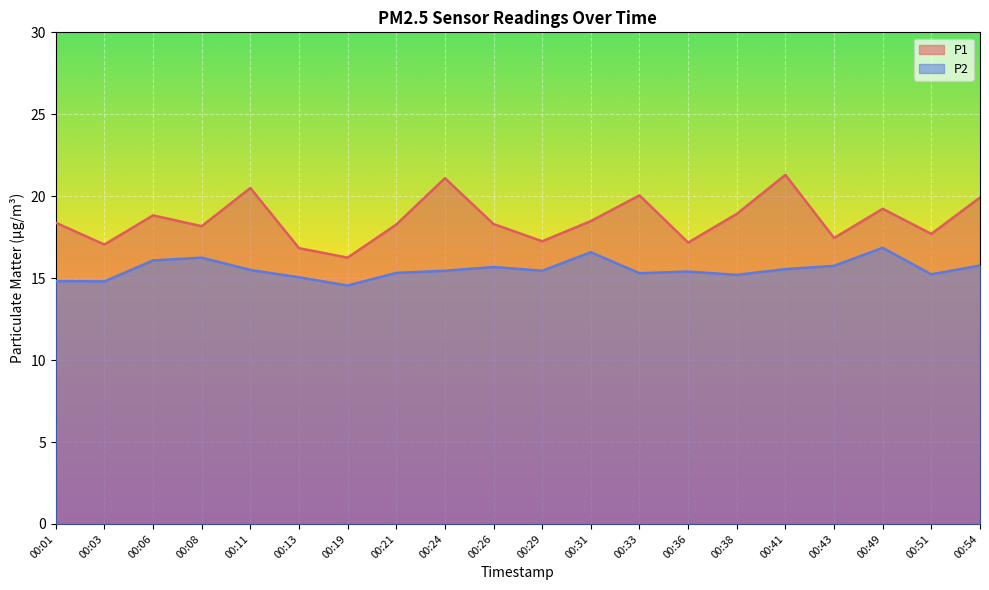

True or false: P1 and P2 cross at least once.

False